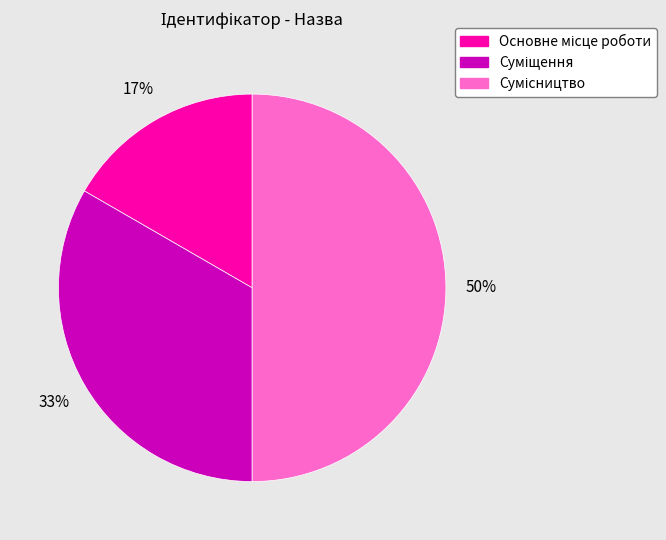

To the nearest percent, what is the average slice percentage?

33%